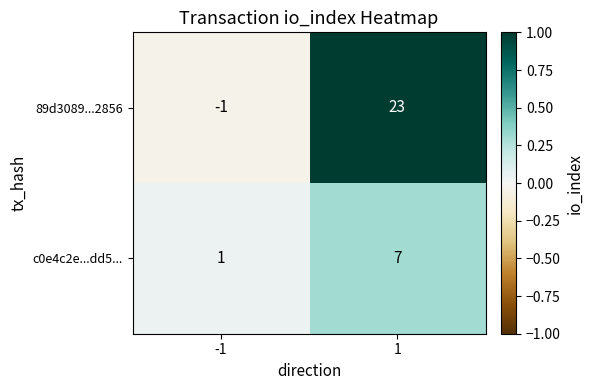

What is the sum of all 89d3089...2856 values?

22